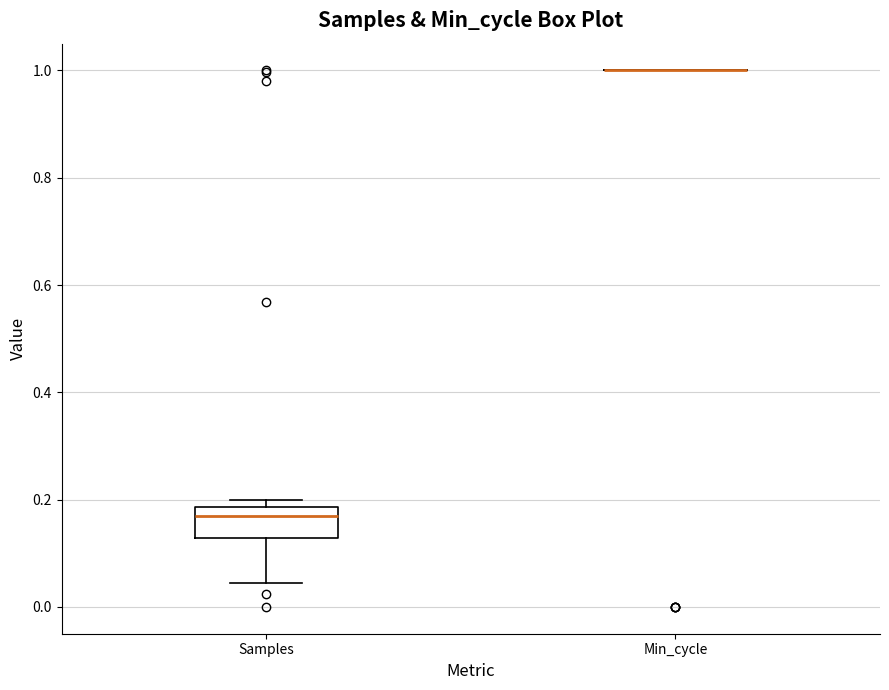

Where is the lower edge of the box for Samples on the y-axis? The values are not printed on the chart, so give them approximately, as read against the axis.

0.12